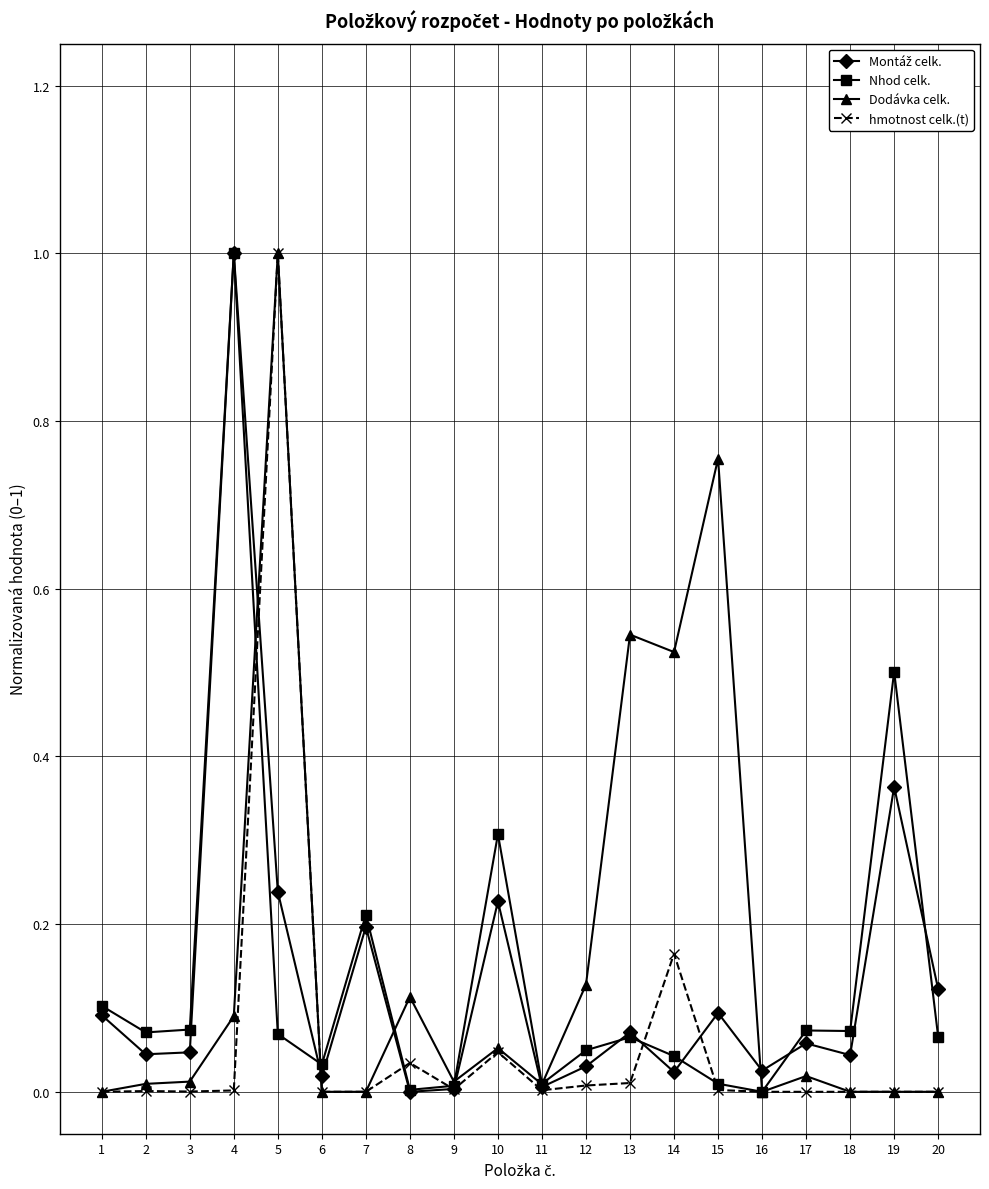

What is the greatest value displayed?

1.0